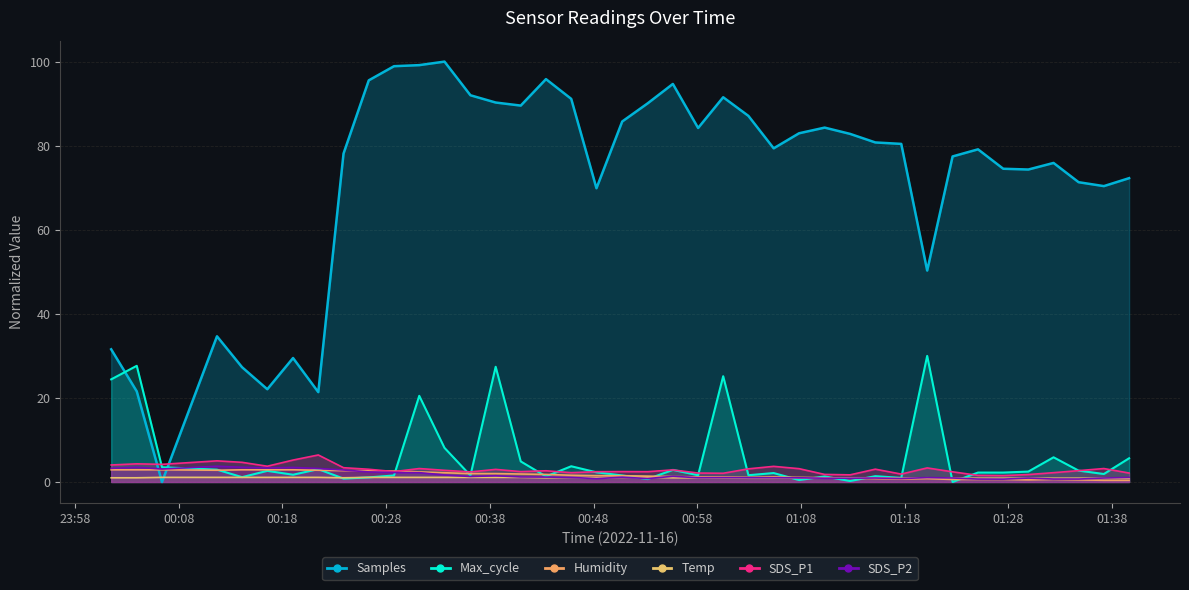

Rank the series by their maximum value, from lowest to highest.

Temp, Humidity, SDS_P2, SDS_P1, Max_cycle, Samples